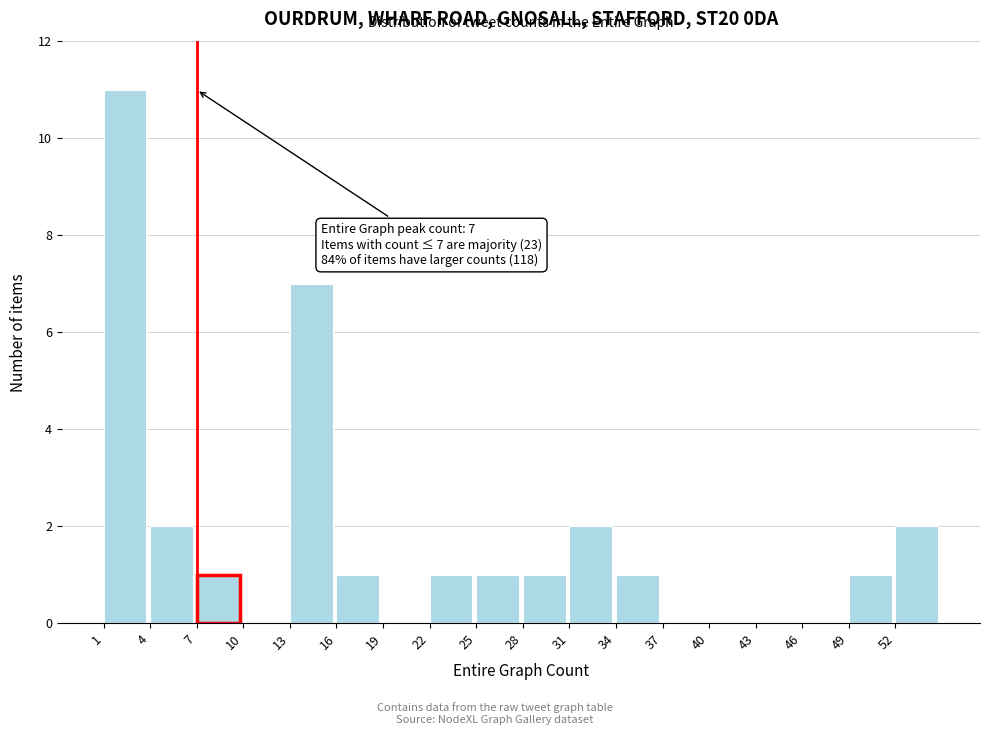

Over which range of the x-axis is the bar tallest?

1 to 4